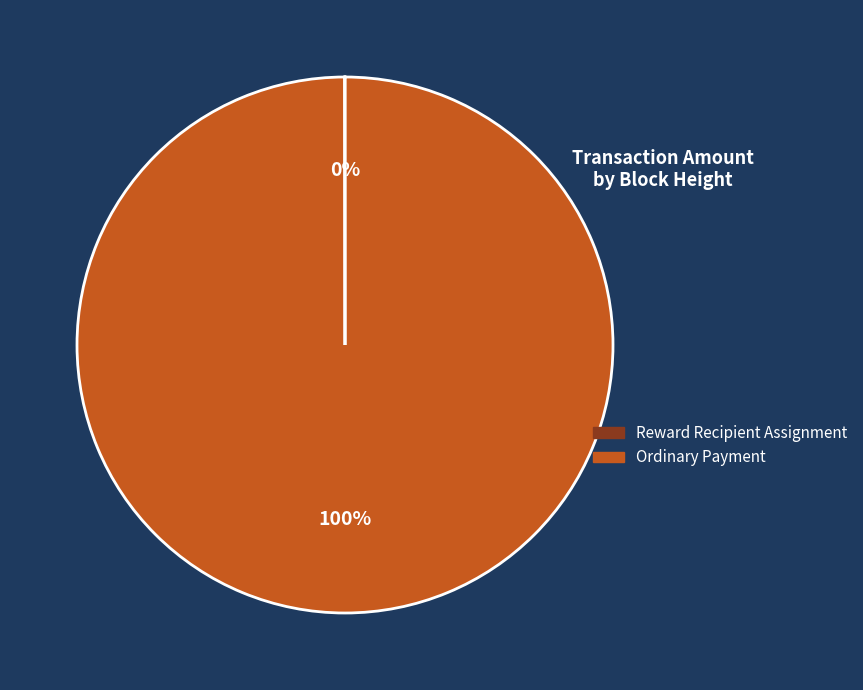

Is there a majority slice in this chart?

Yes